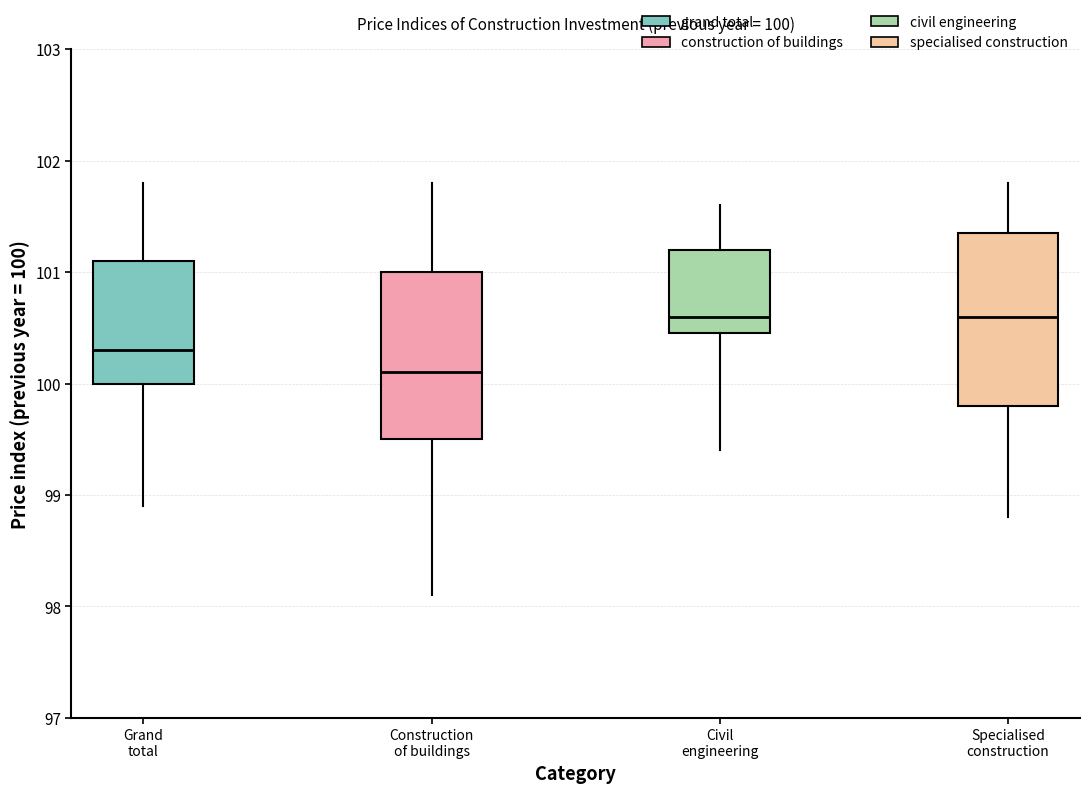

Which box has the lowest median line?

Construction of buildings